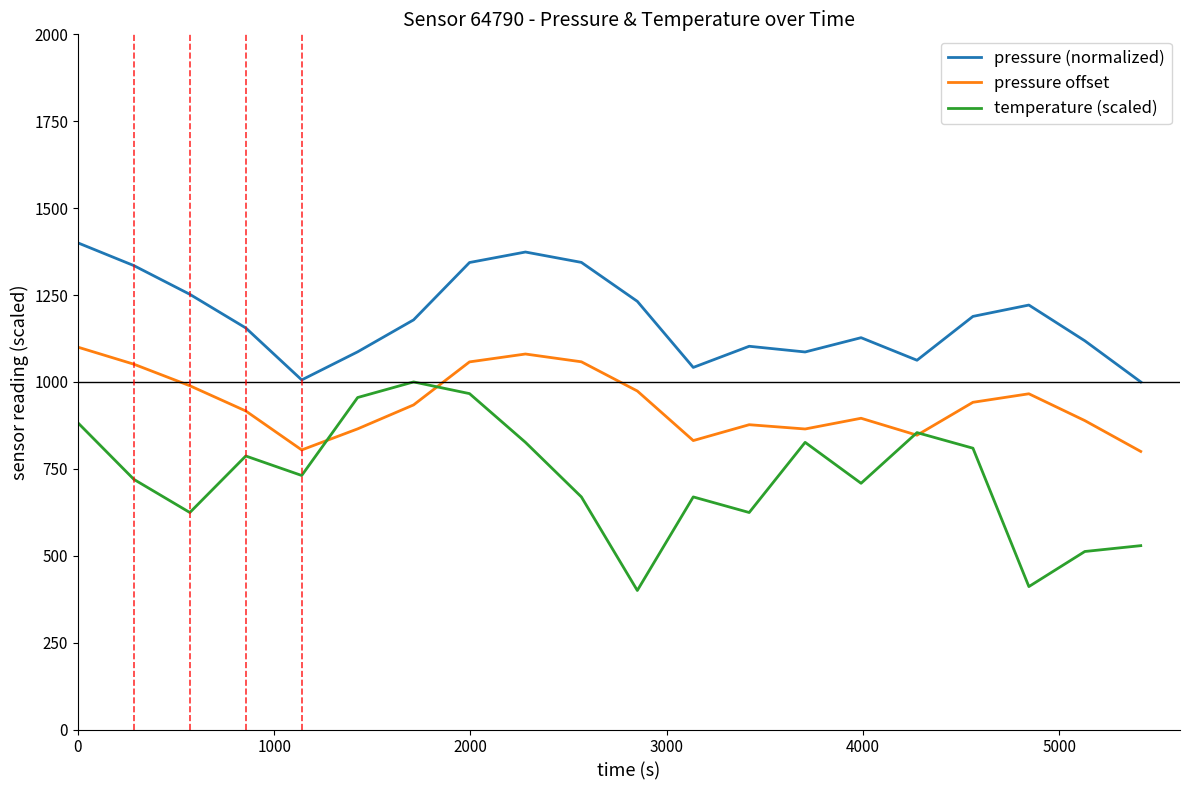

What is the average value of the temperature (scaled) series?

725.2